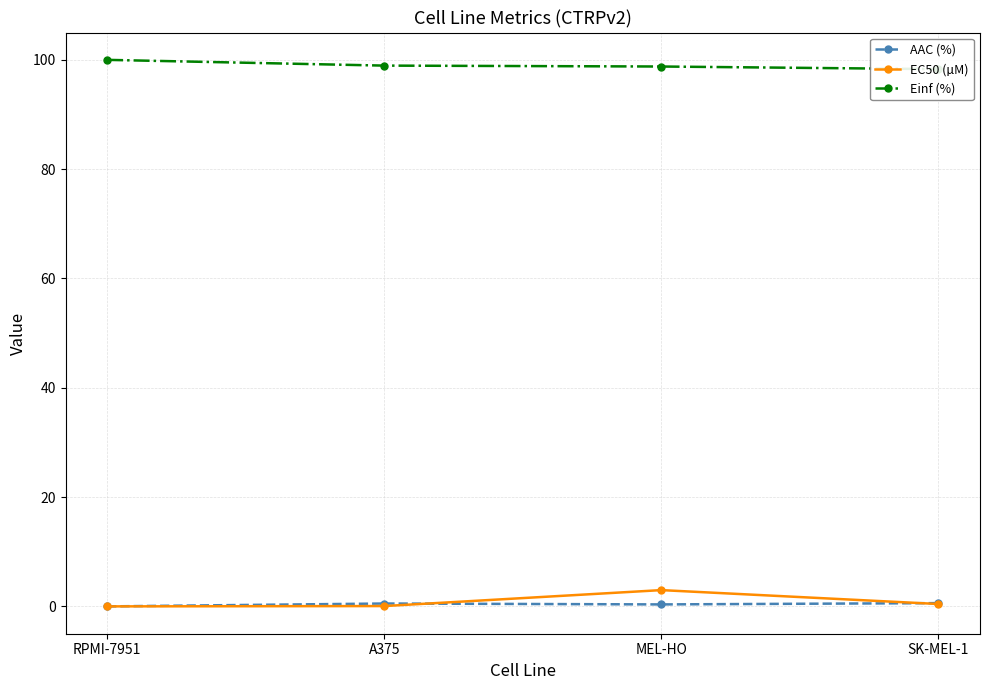

Is it true that AAC (%) equals 0.2 at RPMI-7951?

False